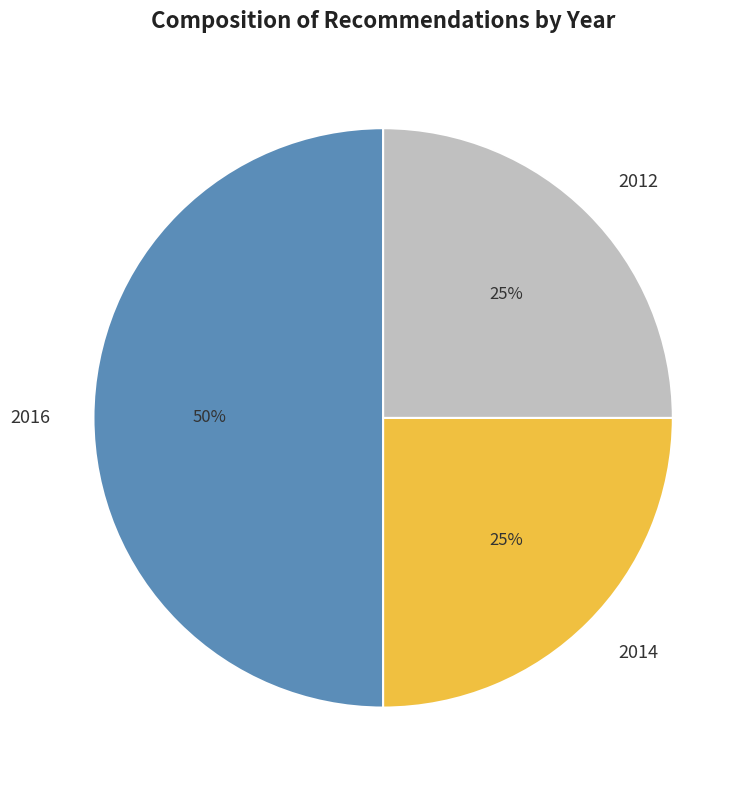

To the nearest percent, what percentage of the pie is 2014?

25%